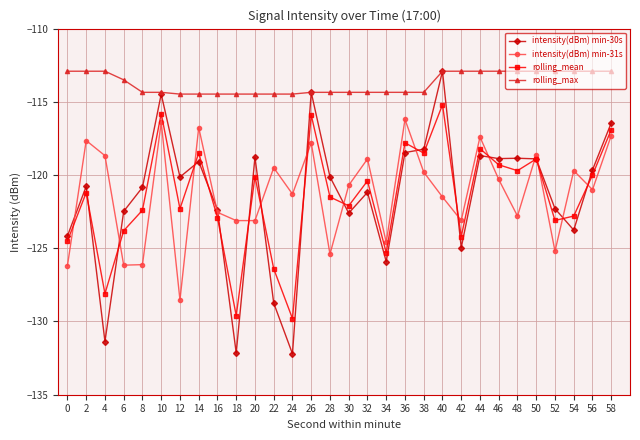

What is the sum of all intensity(dBm) min-31s values?

-3636.3